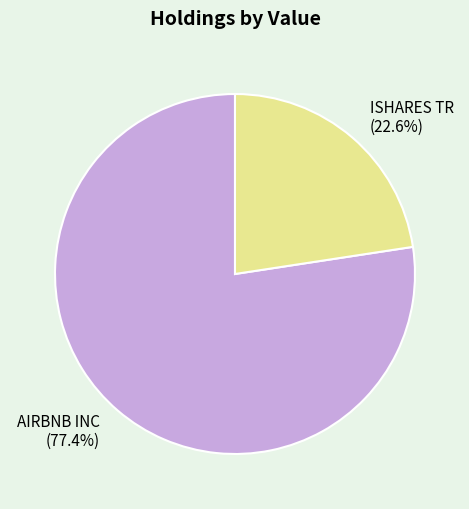

Rank the categories by value from lowest to highest.

ISHARES TR, AIRBNB INC